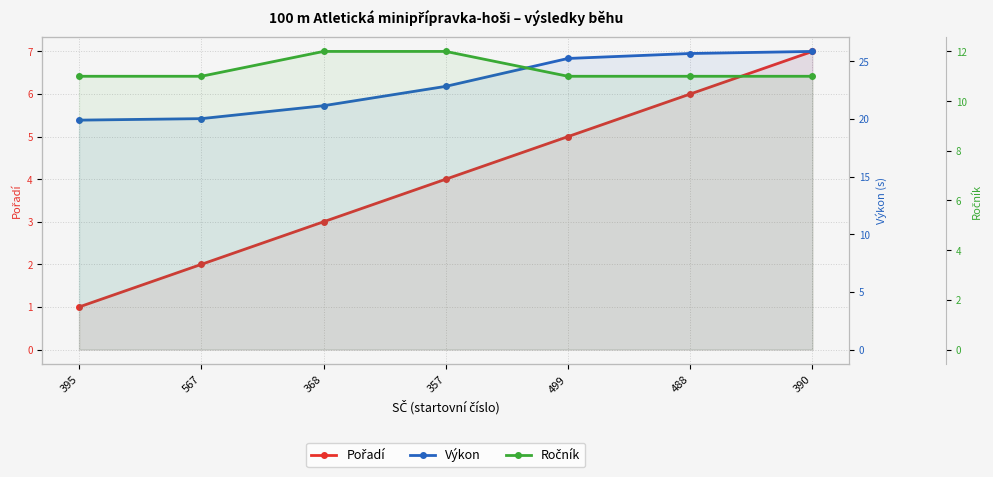

The Výkon series shows 11.6 at 499. True or false?

False